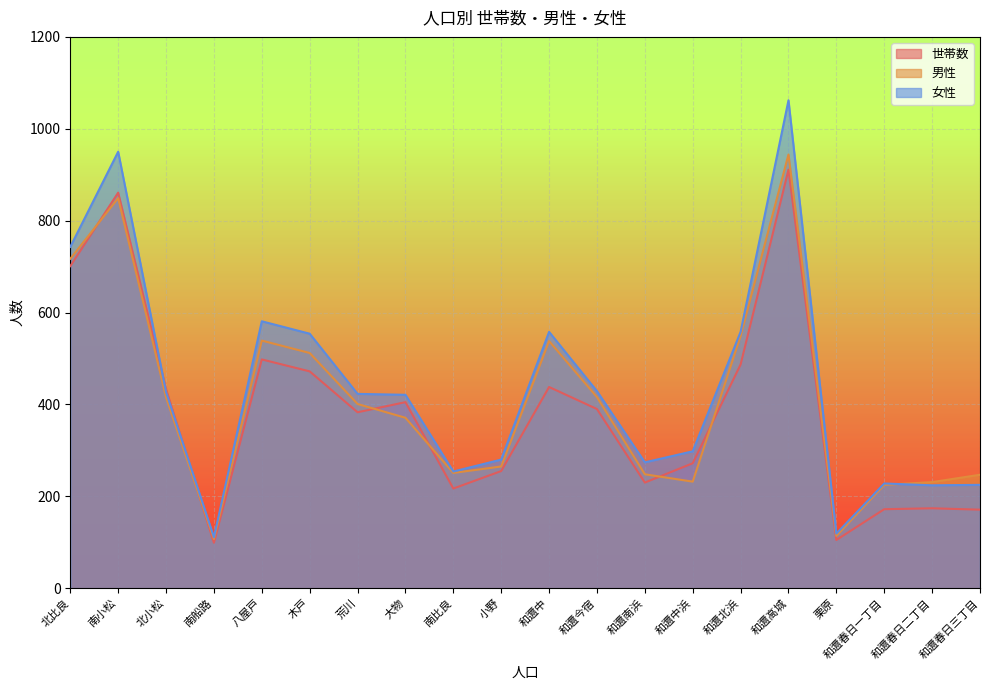

Which series has the largest range (max minus min)?

女性